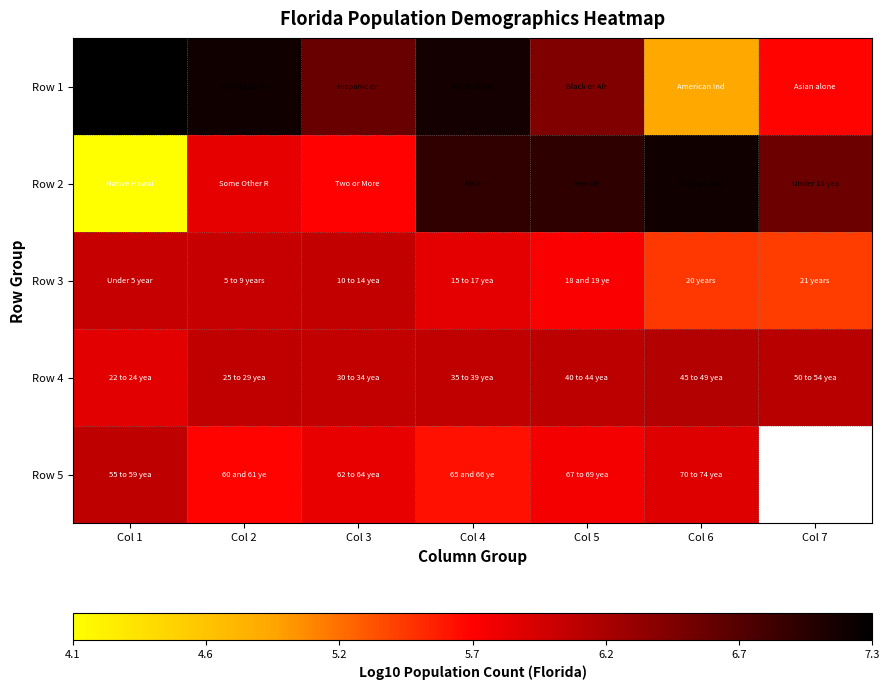

The Row 4 series shows 8.9 at Col 1. True or false?

False